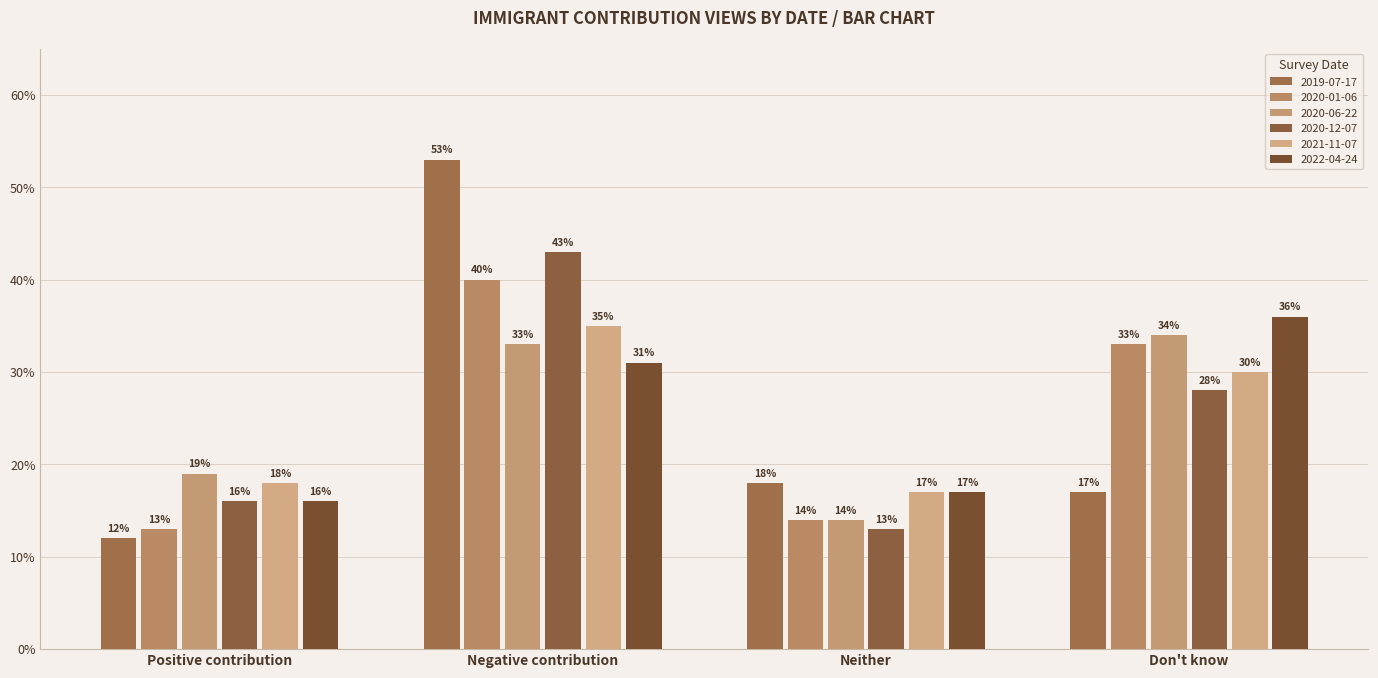

Which series has the largest range (max minus min)?

2019-07-17